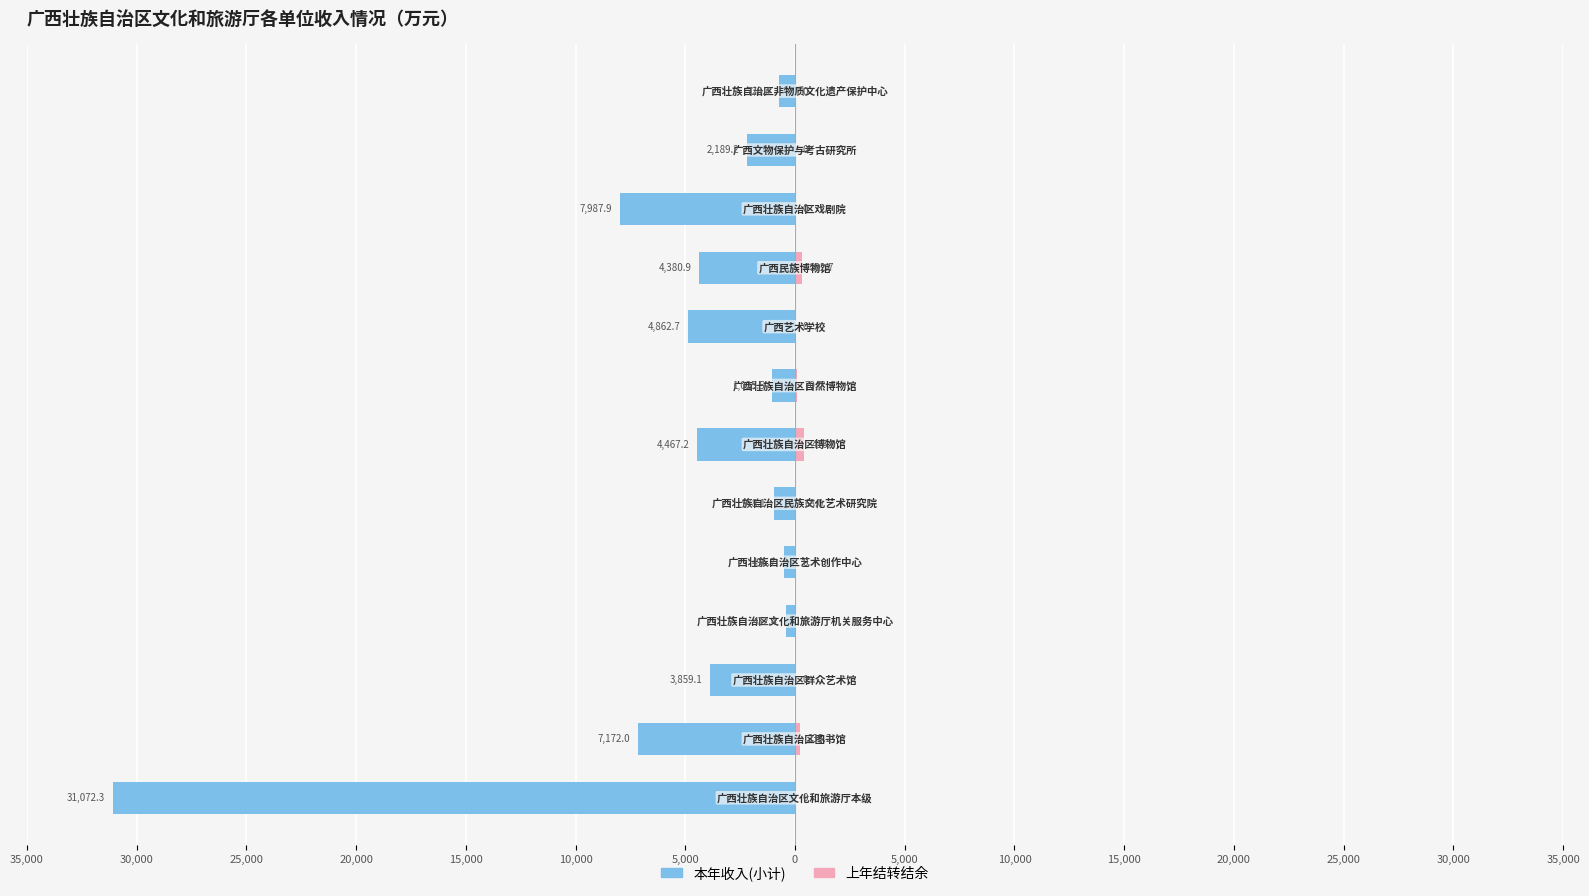

How many values in 上年结转结余 are above zero?

5